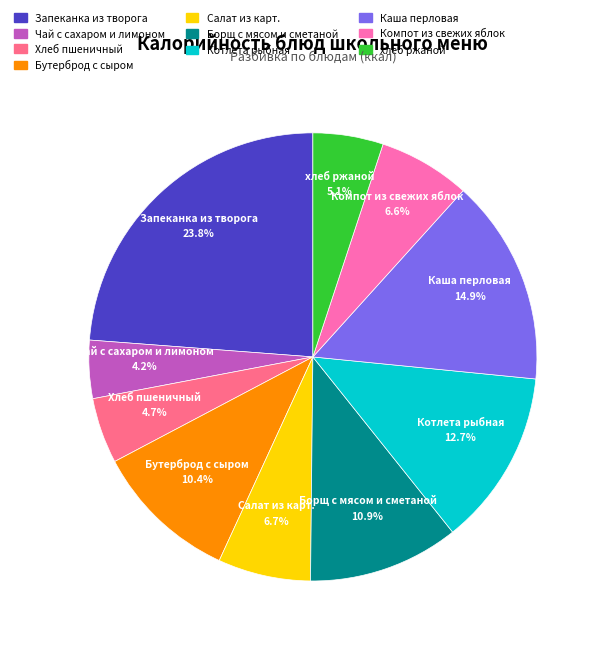

Does Запеканка из творога represent more than half of the total?

No